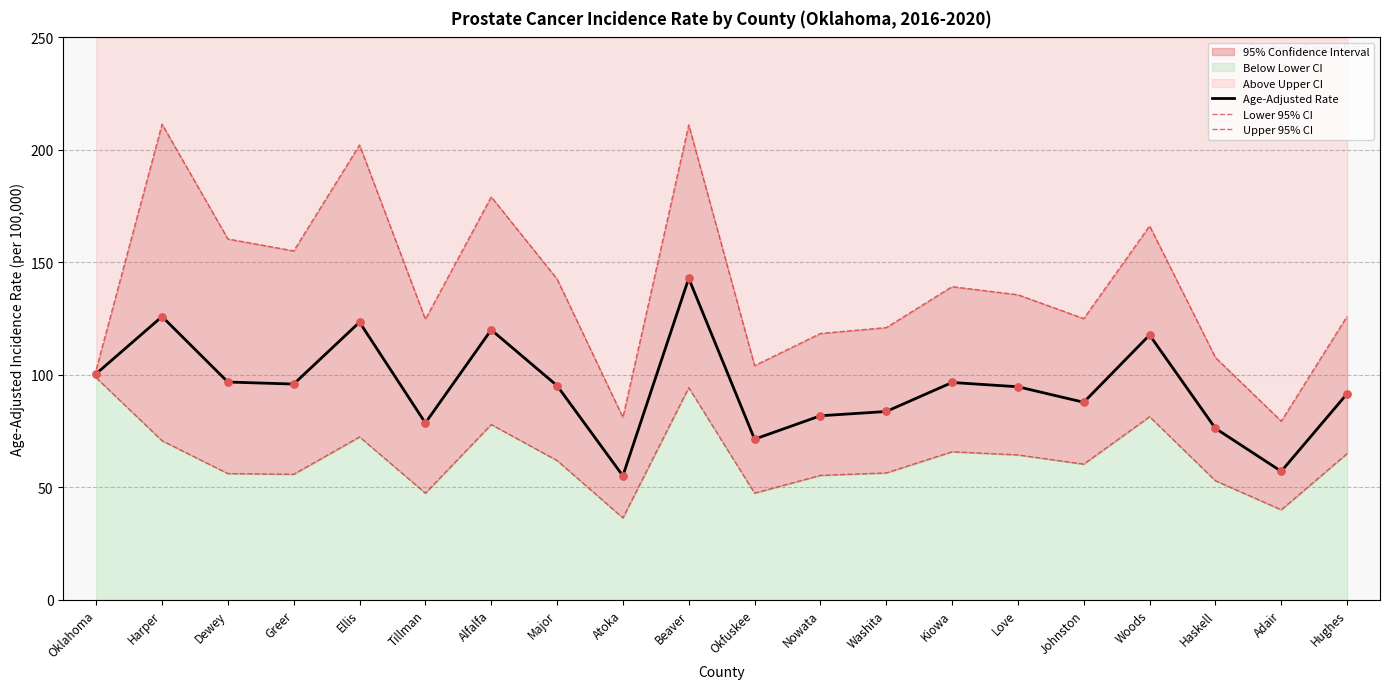

Which series has the largest total across all categories?

Upper 95% CI